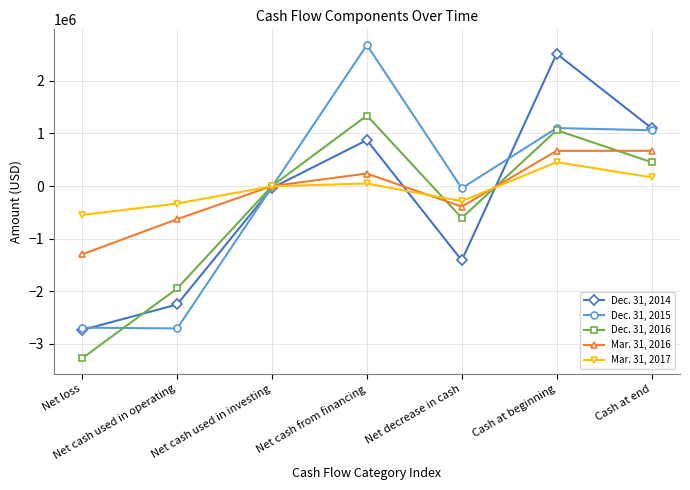

After their last crossing, which series has the higher values: Dec. 31, 2016 or Dec. 31, 2014?

Dec. 31, 2014